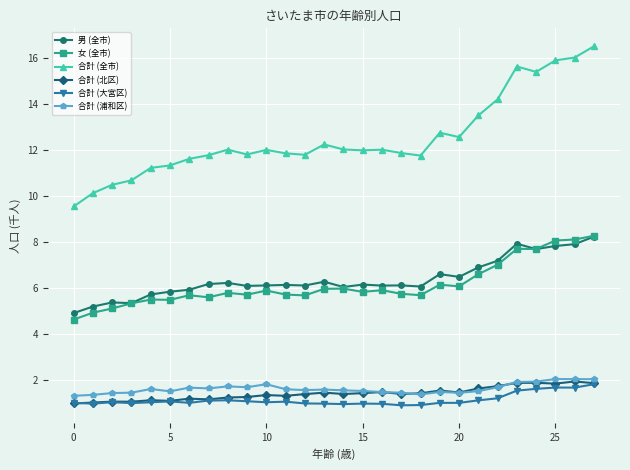

True or false: 男 (全市) and 合計 (北区) intersect in this chart.

False